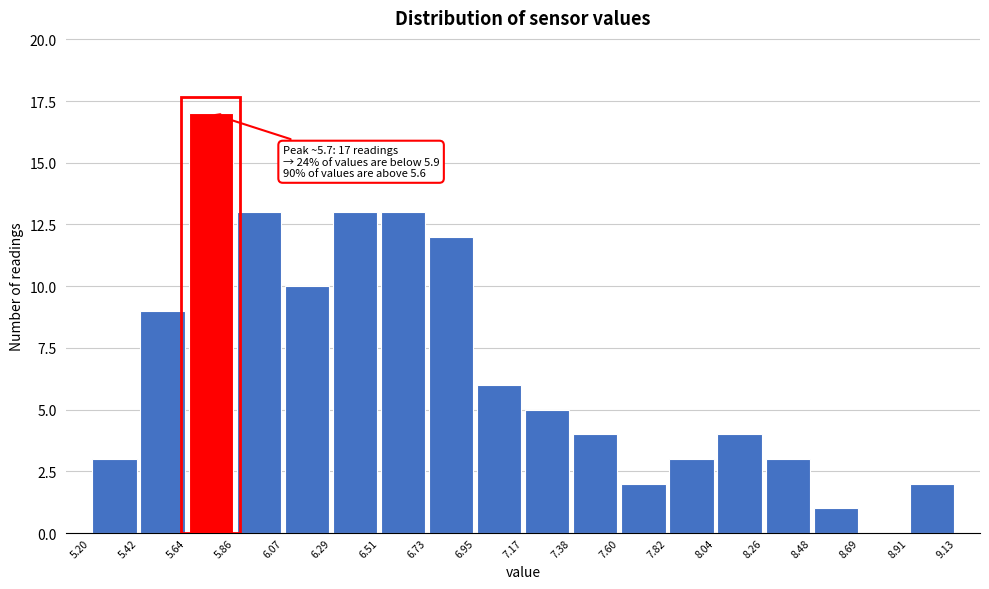

Which range on the x-axis has the tallest bar?

5.64 to 5.86